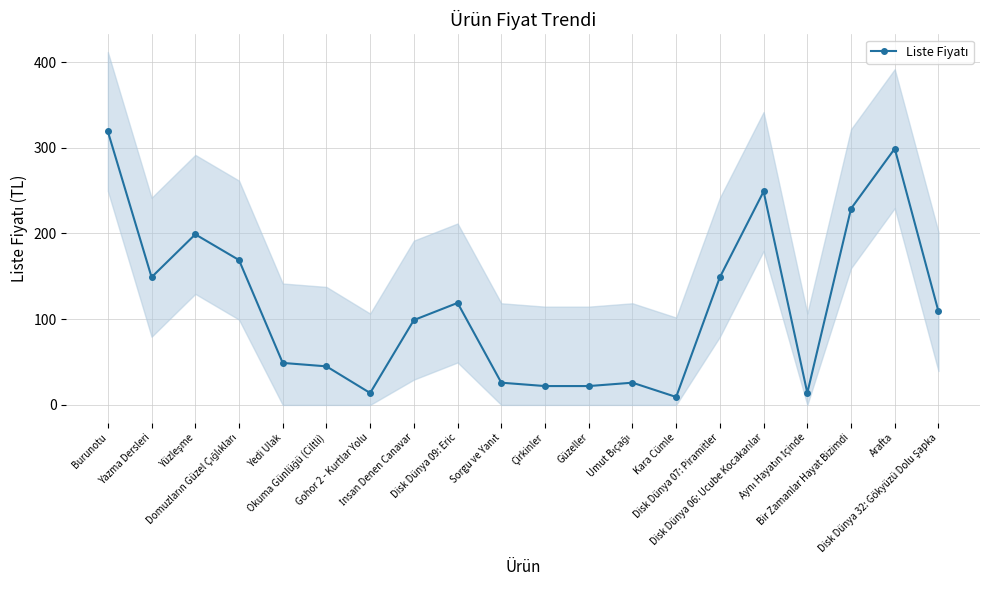

How many interior local peaks (higher than both neighbors) does the data have?

5